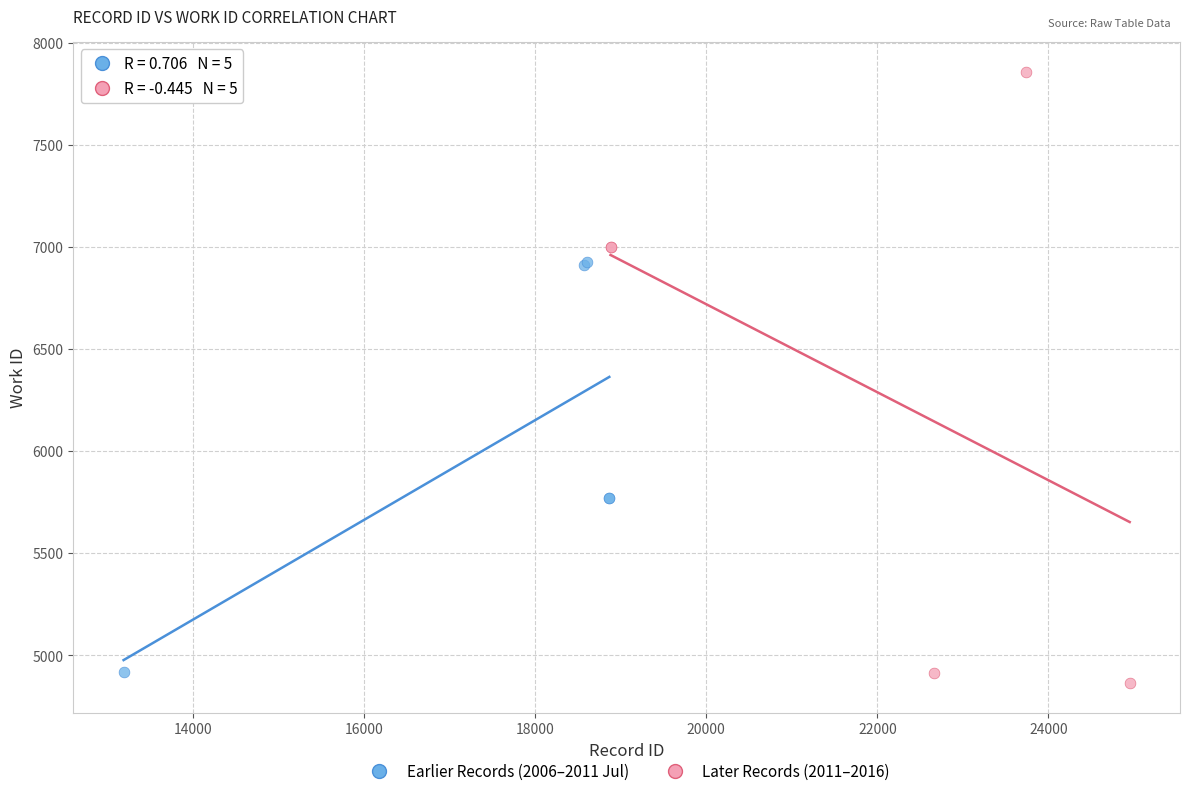

Which series contains the highest Y value?

Later Records (2011–2016)